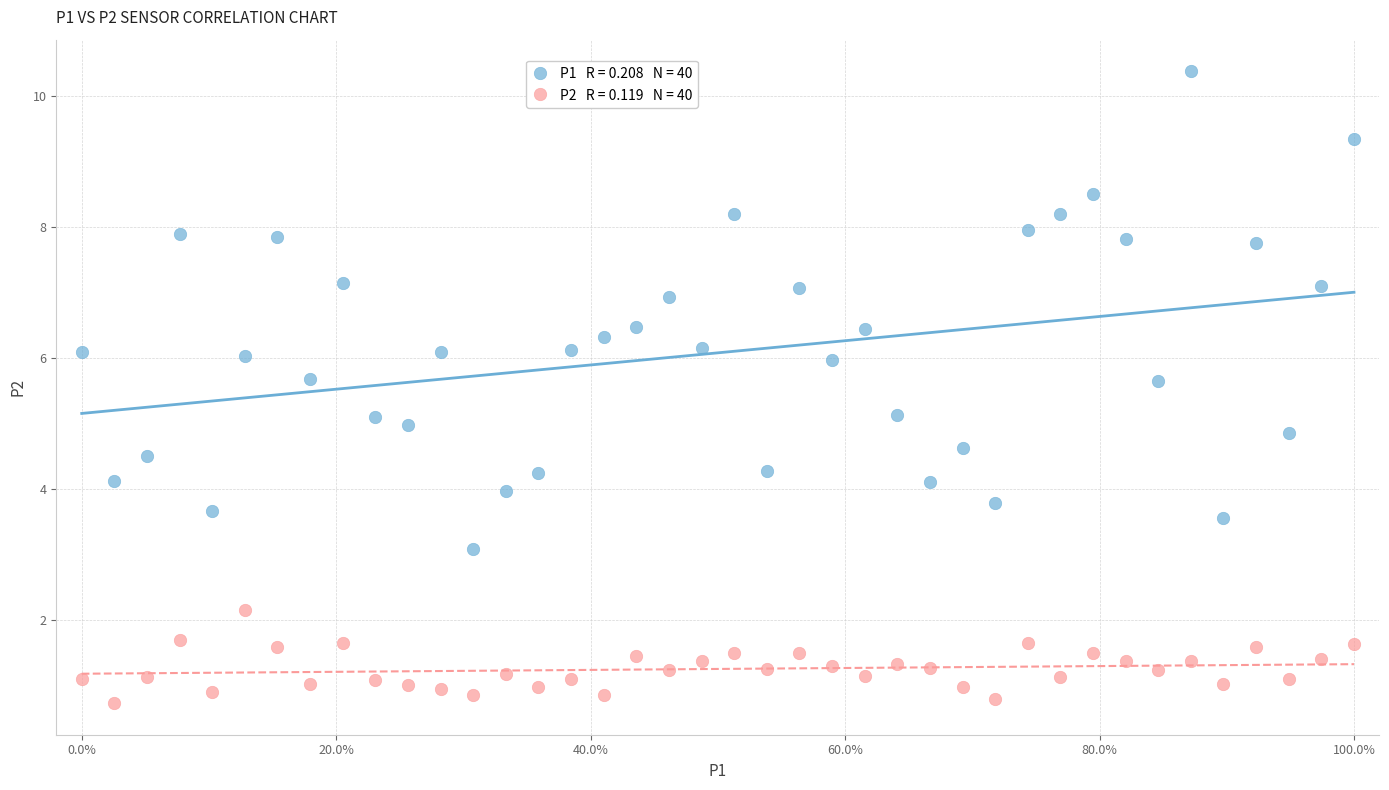

Across all data points, what is the range of X values (max minus min)?

1.0